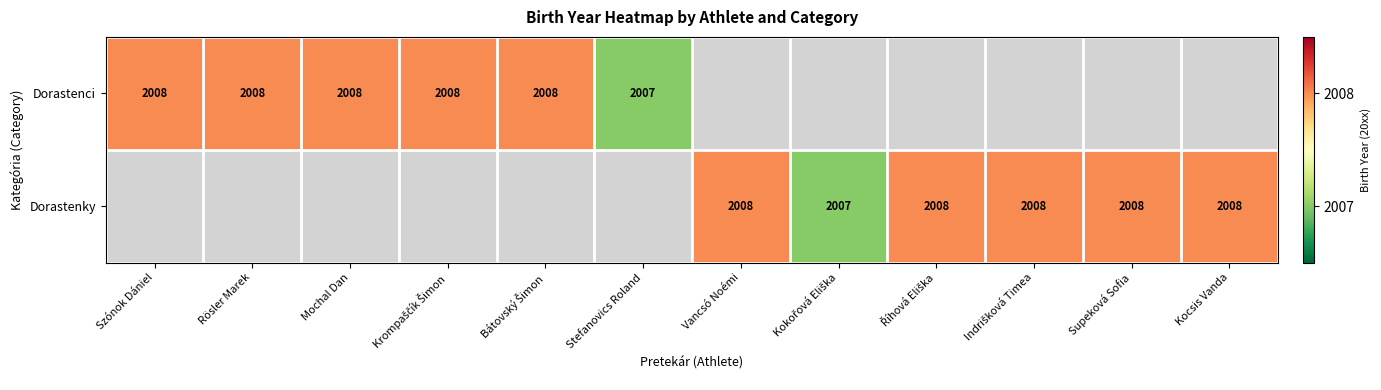

Is it true that Dorastenci equals 2008 at Rösler Marek?

True